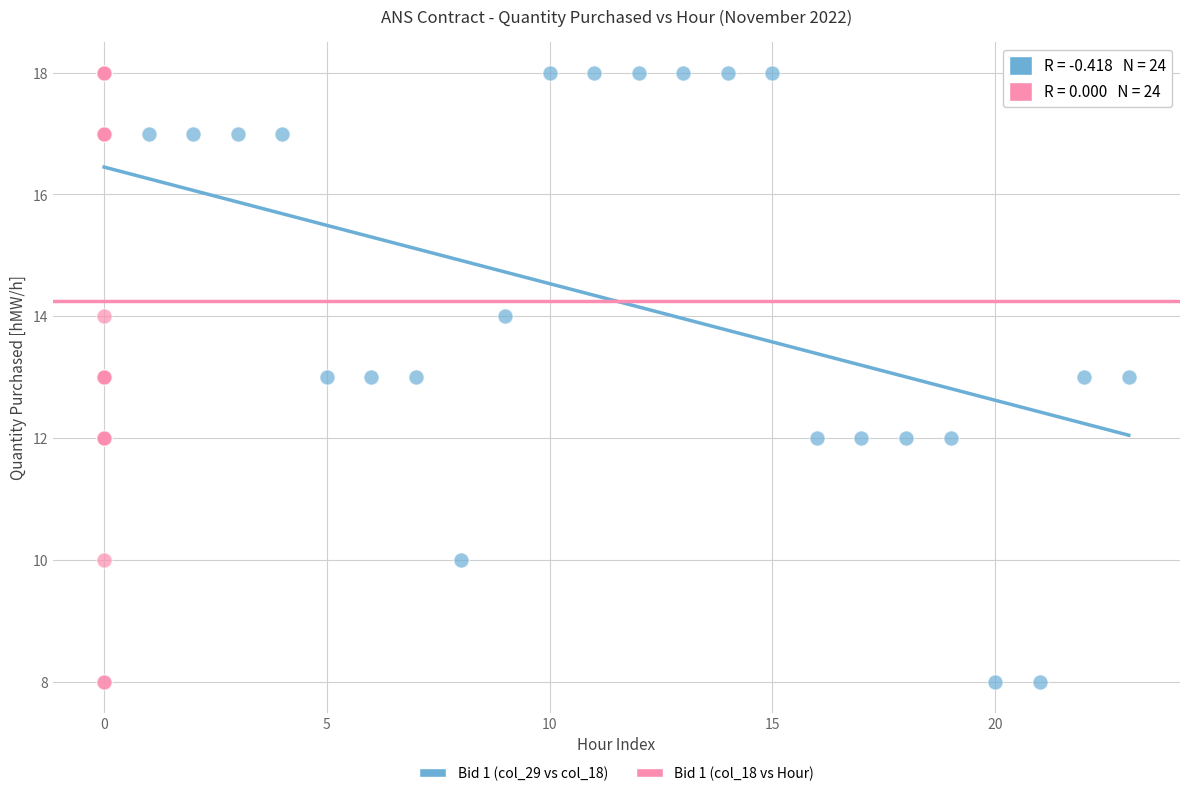

What are all the series names shown in the legend?

Bid 1 (col_29 vs col_18), Bid 1 (col_18 vs Hour)